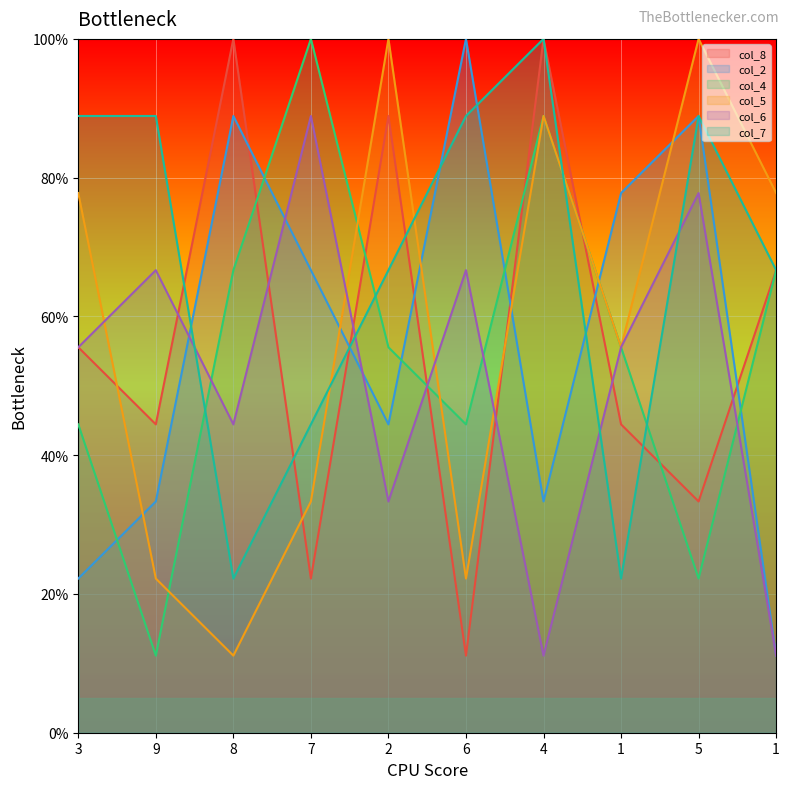

True or false: col_7 has a value of 34.3 at 8.

False